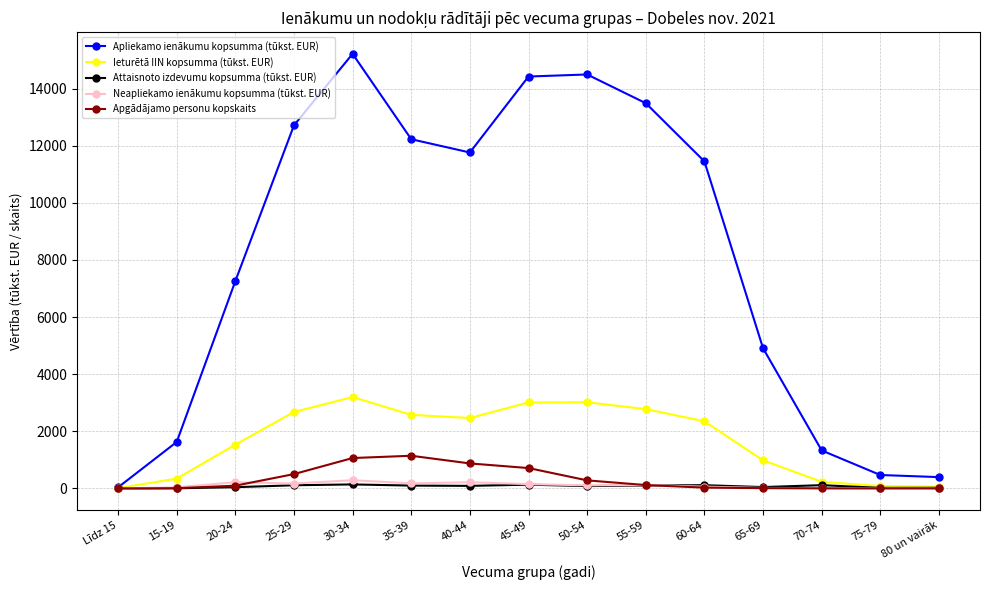

What is the sum of the Ieturētā IIN kopsumma (tūkst. EUR) values at 70-74 and Līdz 15?

239.2